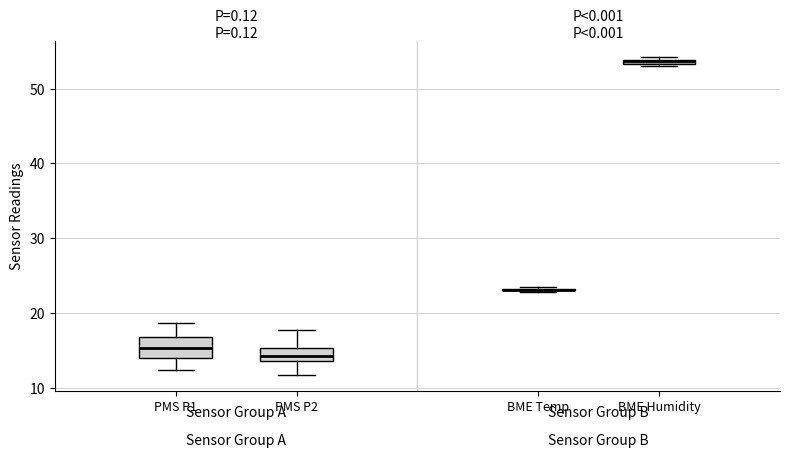

Which box is the tallest, from its lower edge to its upper edge?

PMS P1